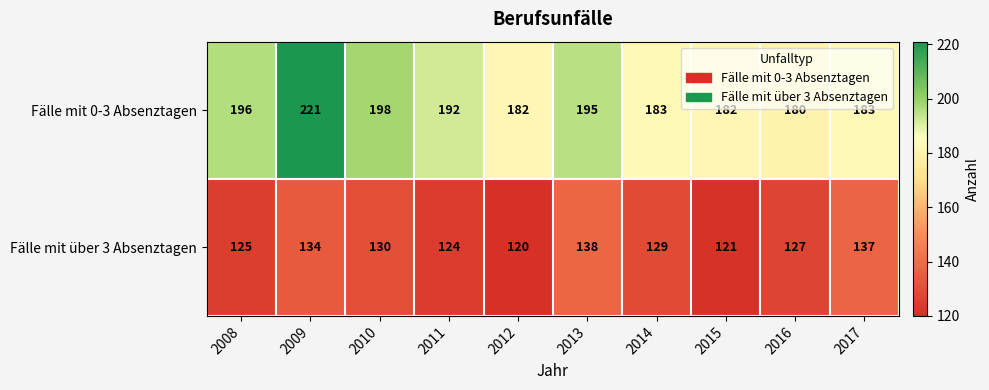

What is the lowest value of the Fälle mit 0-3 Absenztagen series?

180